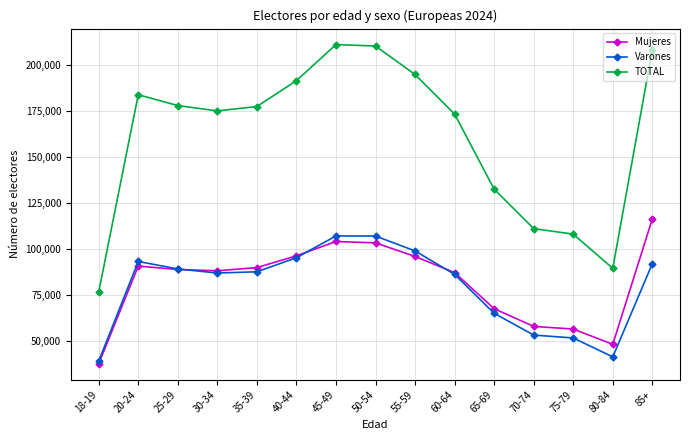

Which series has the largest range (max minus min)?

TOTAL